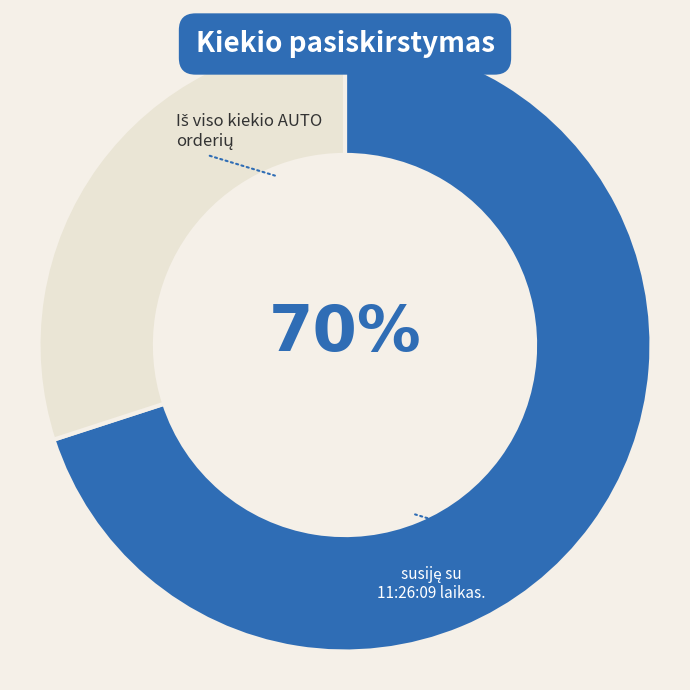

Is there any slice that represents more than half of the pie?

Yes